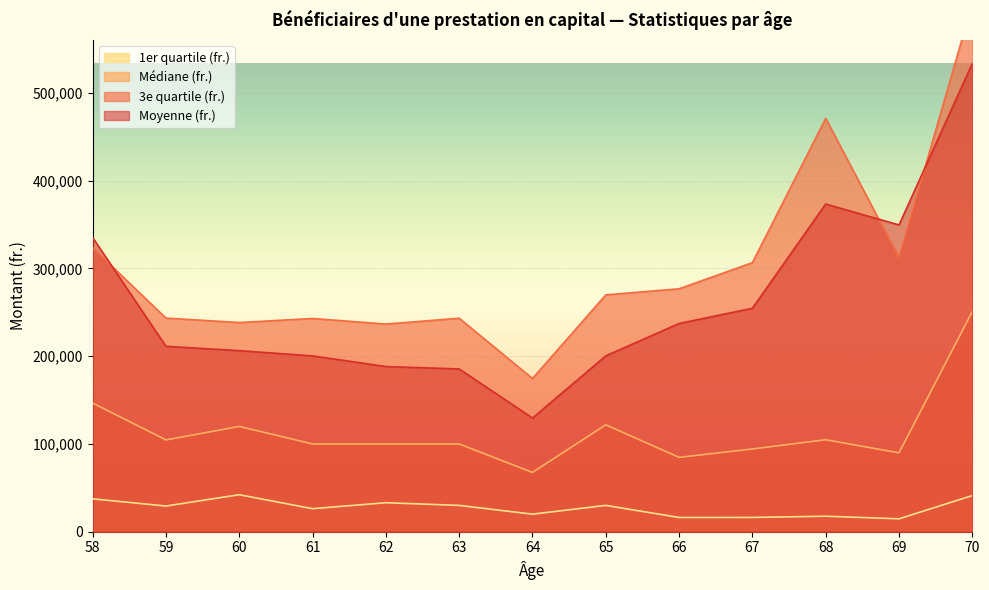

Is the value of Médiane (fr.) at 67 greater than the value of 3e quartile (fr.) at 63?

No